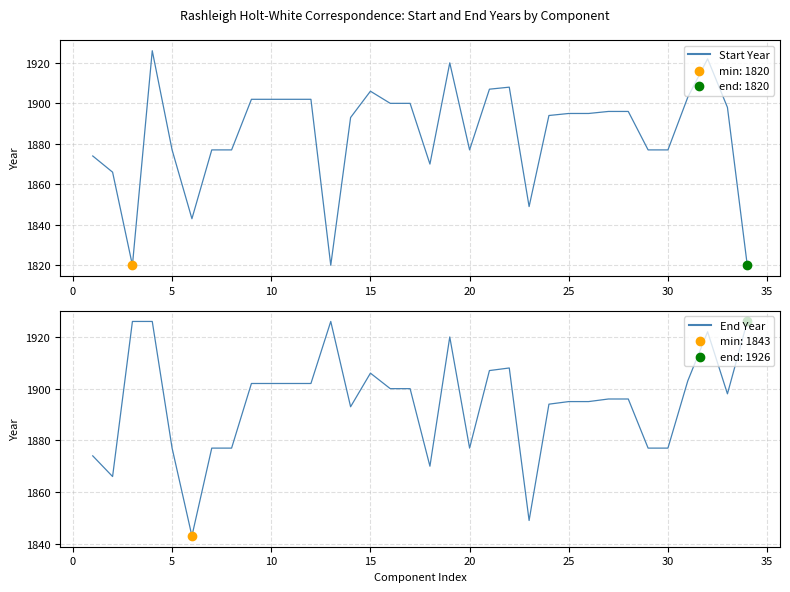

Is the value of Start Year at 27 greater than the value of End Year at 31?

No